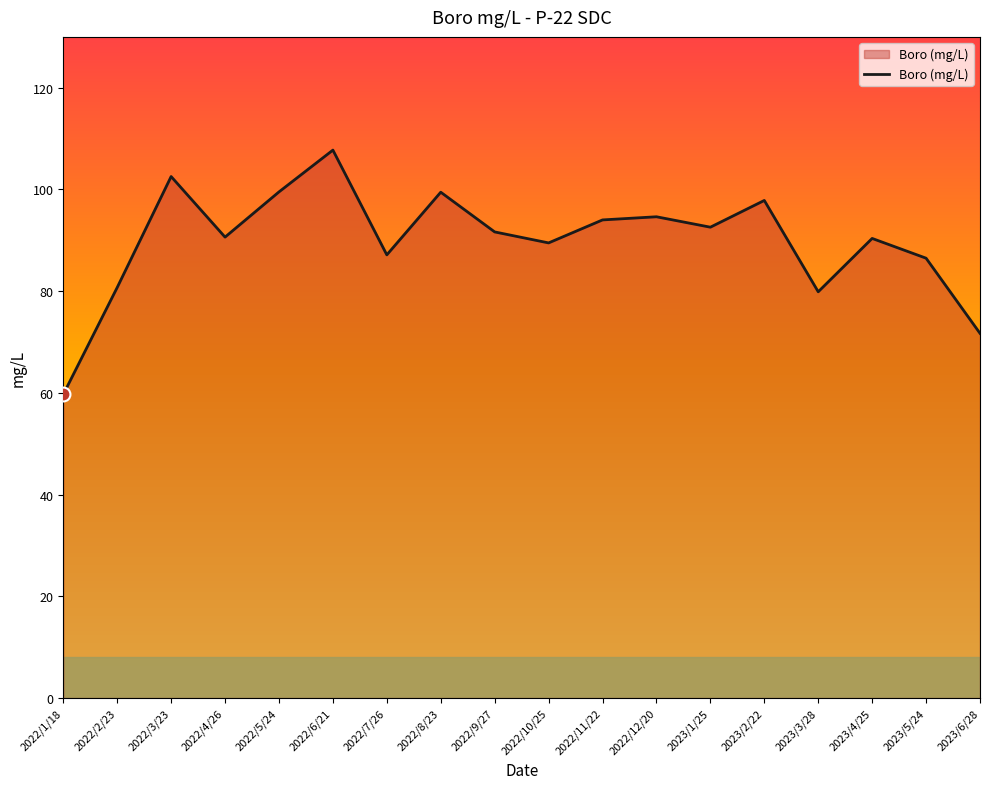

What position from the left is 2023/5/24?

17